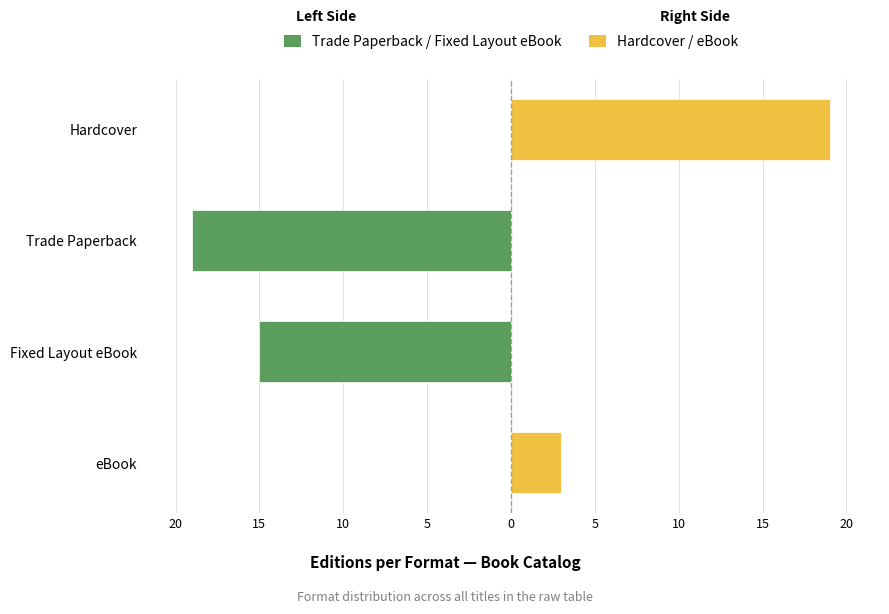

Is it true that Hardcover / eBook equals 2 at eBook?

False